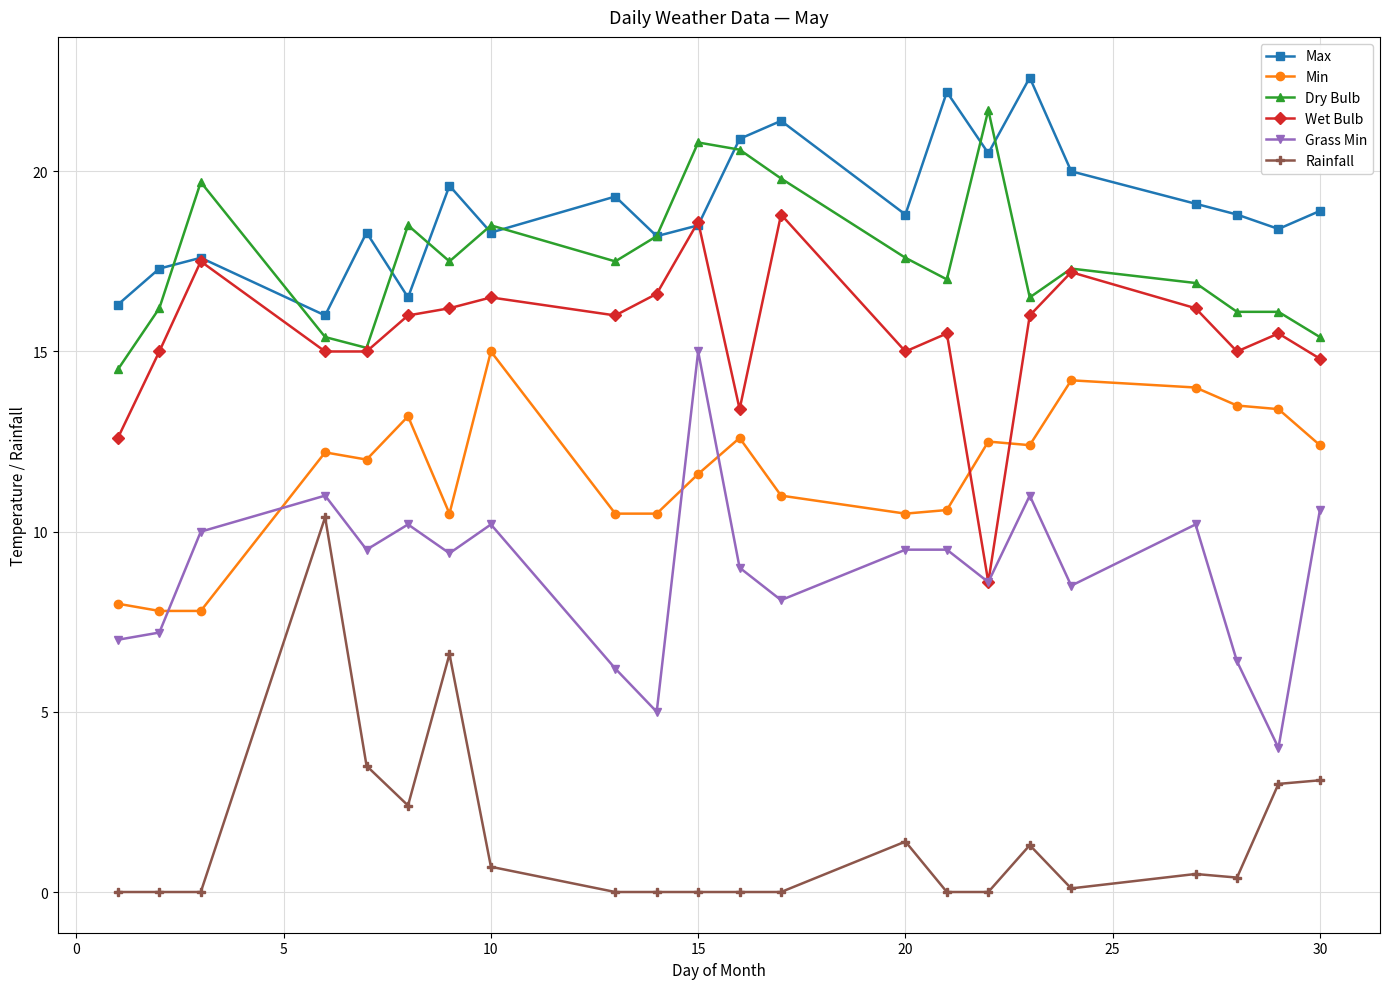

What is the average value of the Dry Bulb series?

17.6